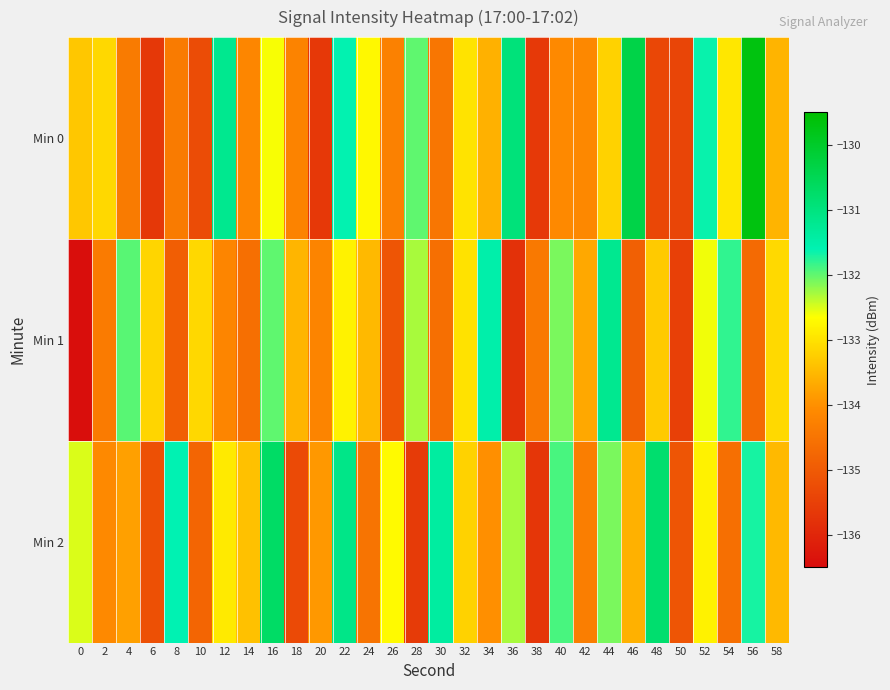

Reading right to left, what are all the values shown in this chart?

Min 0: 58=-133.6	56=-129.7	54=-132.9	52=-131.6	50=-135.4	48=-135.4	46=-130.4	44=-133.2	42=-134.1	40=-134.1	38=-135.6	36=-130.9	34=-133.6	32=-133.0	30=-134.5	28=-132.0	26=-134.3	24=-132.7	22=-131.6	20=-135.6	18=-134.2	16=-132.6	14=-134.2	12=-131.2	10=-135.3	8=-134.4	6=-135.7	4=-134.4	2=-133.1	0=-133.3
Min 1: 58=-133.1	56=-134.7	54=-131.8	52=-132.6	50=-135.5	48=-133.3	46=-134.9	44=-131.2	42=-133.7	40=-132.1	38=-134.4	36=-135.8	34=-131.5	32=-133.0	30=-134.6	28=-132.3	26=-135.1	24=-133.5	22=-132.8	20=-134.2	18=-133.5	16=-132.0	14=-134.6	12=-134.2	10=-133.1	8=-134.9	6=-133.2	4=-132.0	2=-134.4	0=-136.5
Min 2: 58=-133.5	56=-131.7	54=-134.6	52=-132.8	50=-135.1	48=-130.8	46=-133.6	44=-132.1	42=-134.3	40=-131.9	38=-135.7	36=-132.3	34=-134.0	32=-133.2	30=-131.4	28=-135.6	26=-132.7	24=-134.5	22=-131.1	20=-133.9	18=-135.3	16=-130.7	14=-133.4	12=-132.9	10=-134.8	8=-131.6	6=-135.2	4=-133.8	2=-134.1	0=-132.5